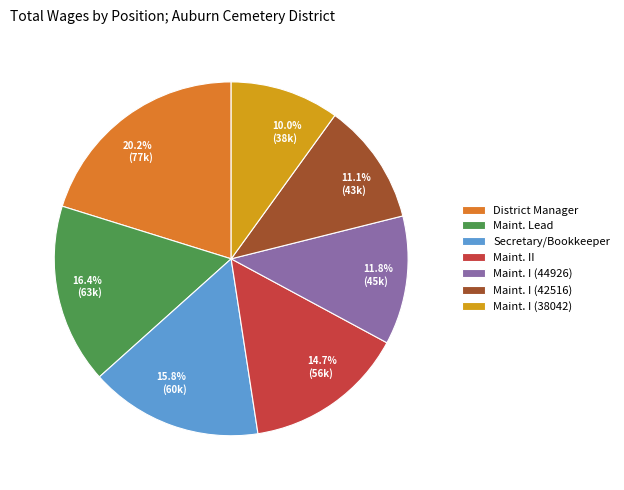

Is Secretary/Bookkeeper the majority of the pie?

No